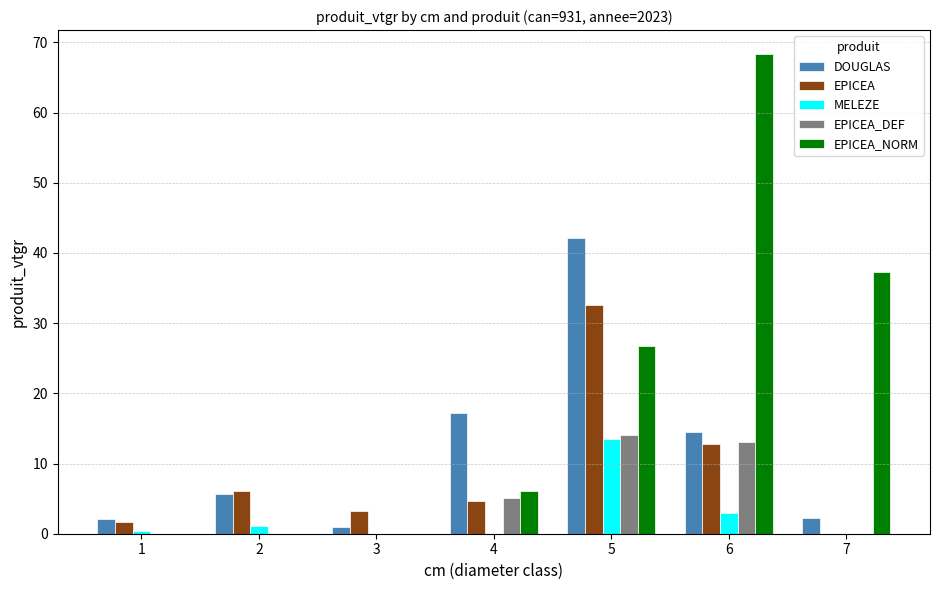

Which series changed the most between 5 and 6?

EPICEA_NORM